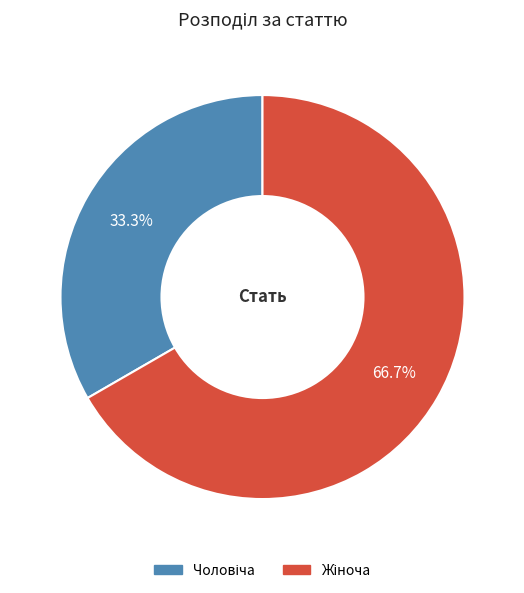

True or false: Чоловіча accounts for 33% of the total.

True